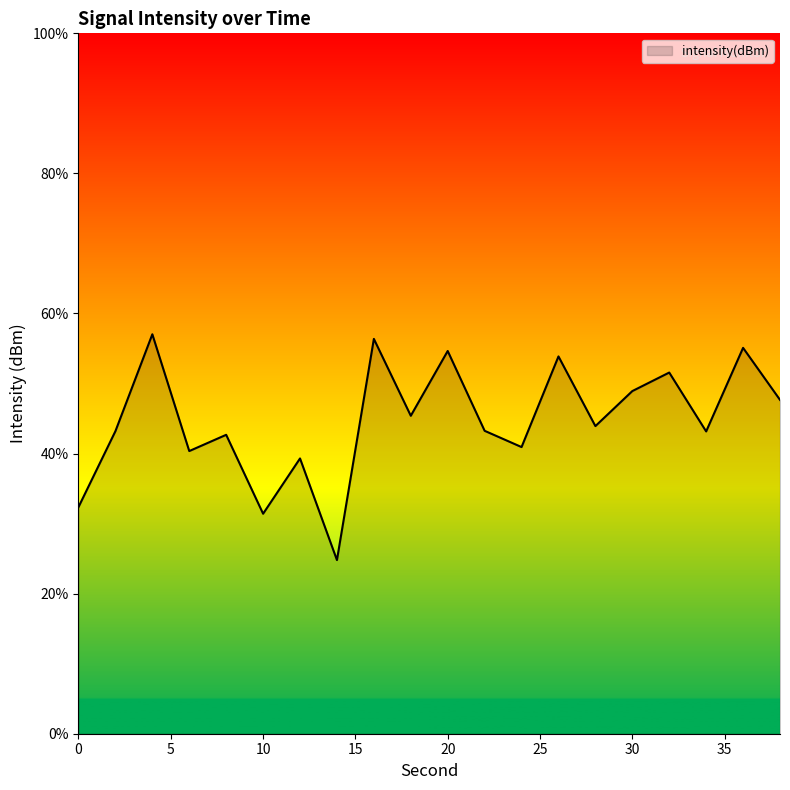

What is the minimum value shown in the chart?

24.8